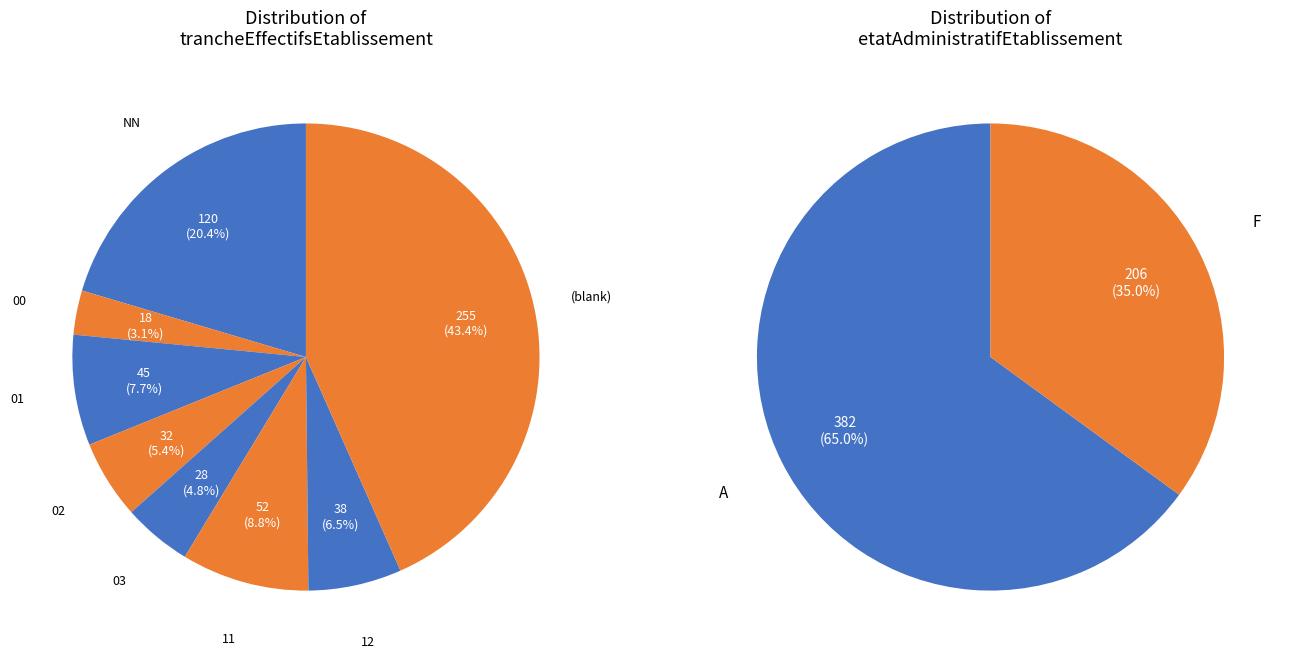

The 02 slice represents 5% of the pie. True or false?

True